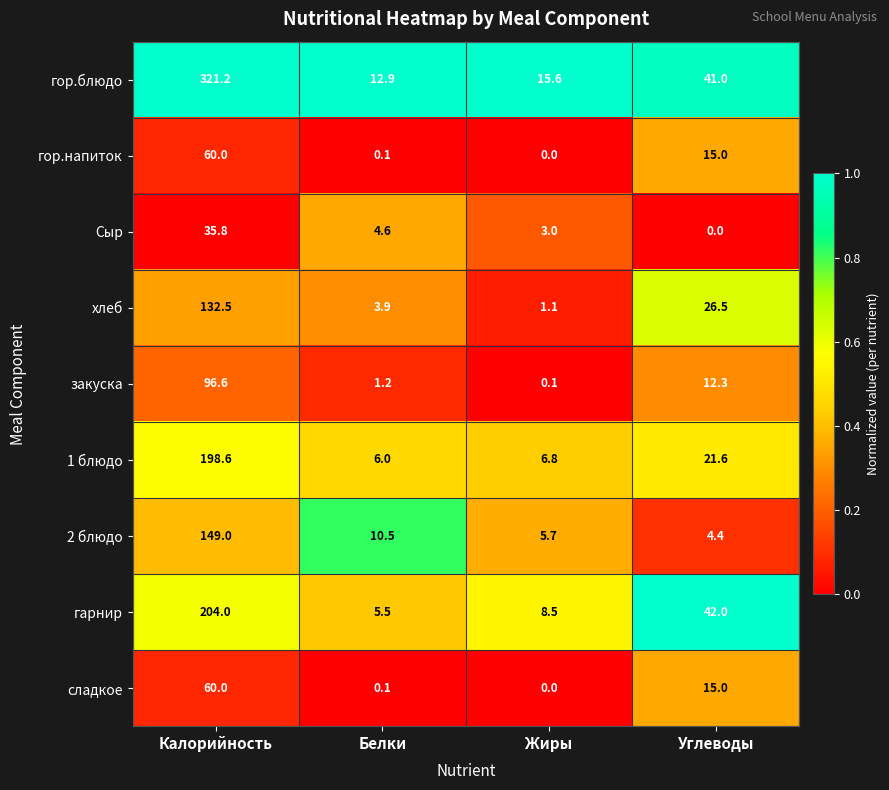

Which category has the lowest value in the сладкое series?

Жиры